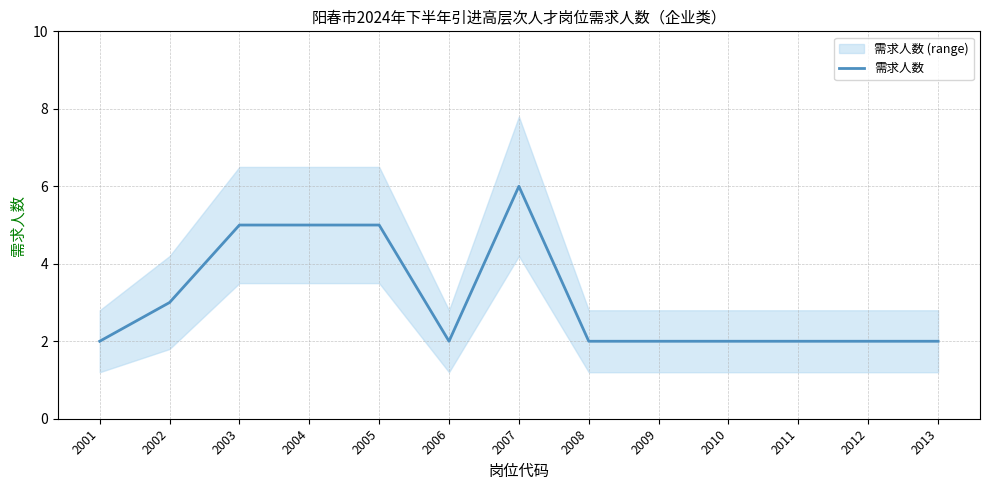

Count the number of data series in this chart.

1